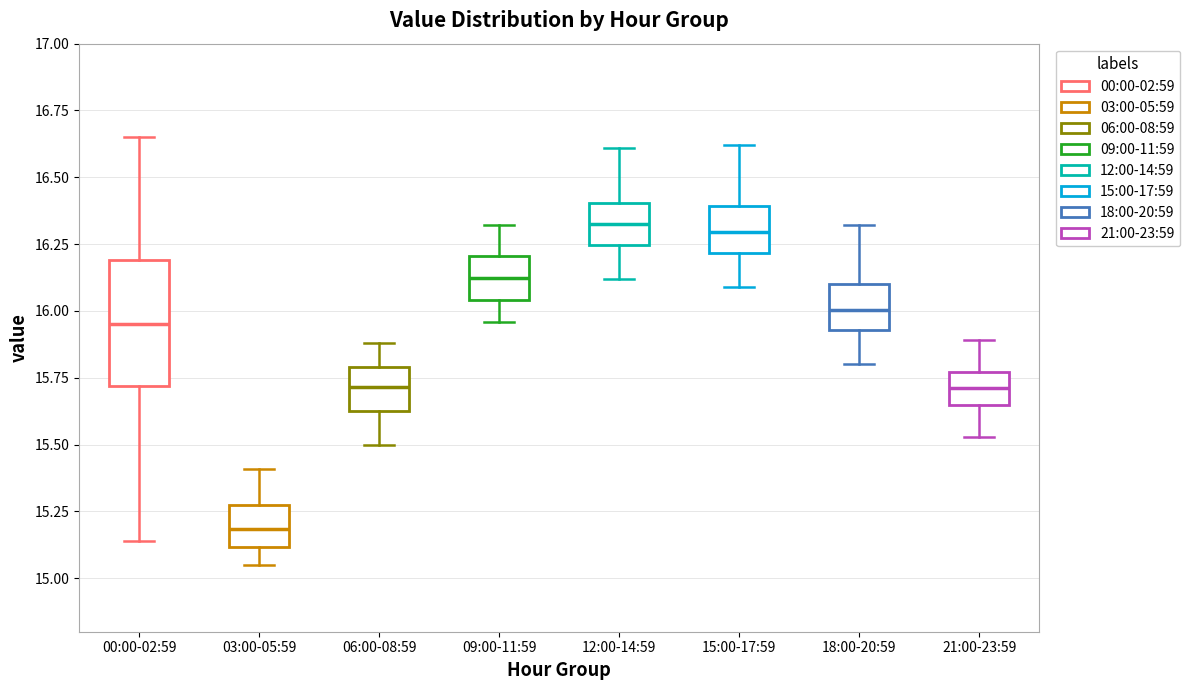

Reading left to right, read every box against the y-axis: the position of its median line, the range the box covers, and the ends of its whiskers. The values are not printed on the chart, so give them approximately, as read against the axis.

00:00-02:59: median 15.95, box 15.70 to 16.20, whiskers 15.15 to 16.65
03:00-05:59: median 15.20, box 15.10 to 15.25, whiskers 15.05 to 15.40
06:00-08:59: median 15.70, box 15.65 to 15.80, whiskers 15.50 to 15.90
09:00-11:59: median 16.15, box 16.05 to 16.20, whiskers 15.95 to 16.30
12:00-14:59: median 16.35, box 16.25 to 16.40, whiskers 16.10 to 16.60
15:00-17:59: median 16.30, box 16.20 to 16.40, whiskers 16.10 to 16.60
18:00-20:59: median 16.00, box 15.95 to 16.10, whiskers 15.80 to 16.30
21:00-23:59: median 15.70, box 15.65 to 15.75, whiskers 15.55 to 15.90